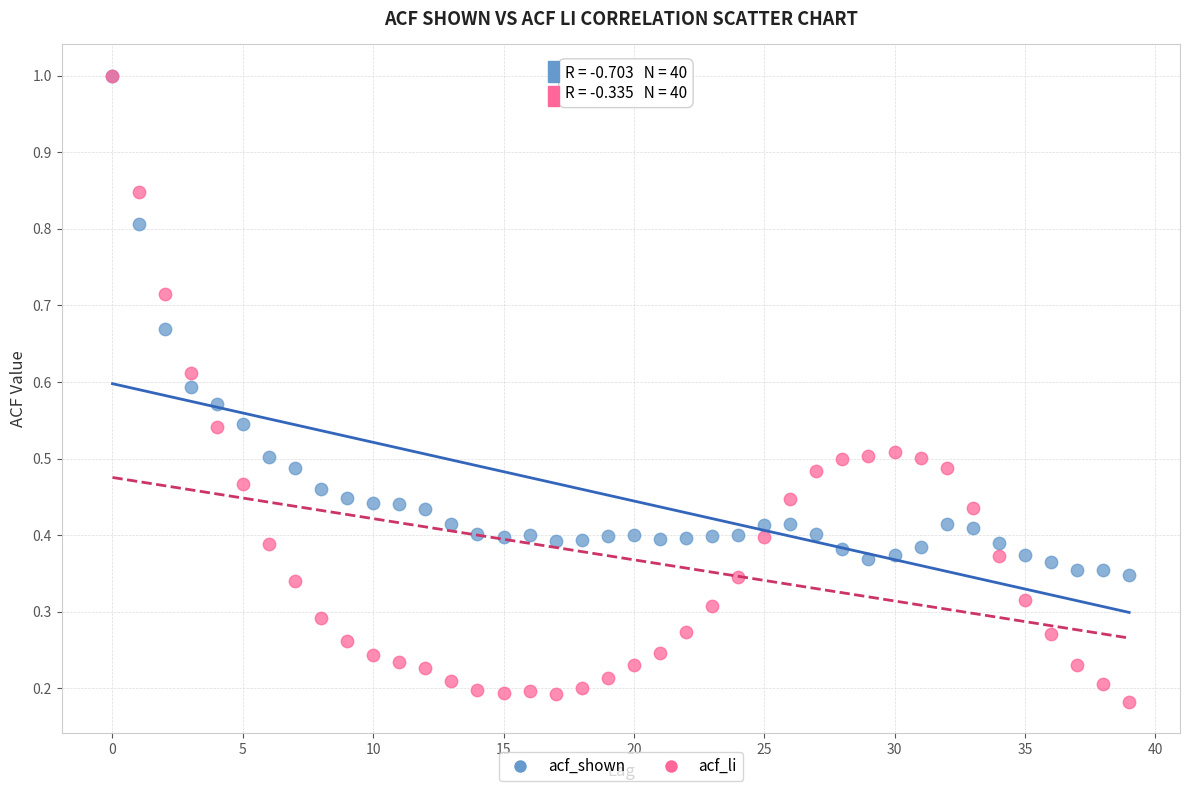

What are all the series names shown in the legend?

acf_shown, acf_li